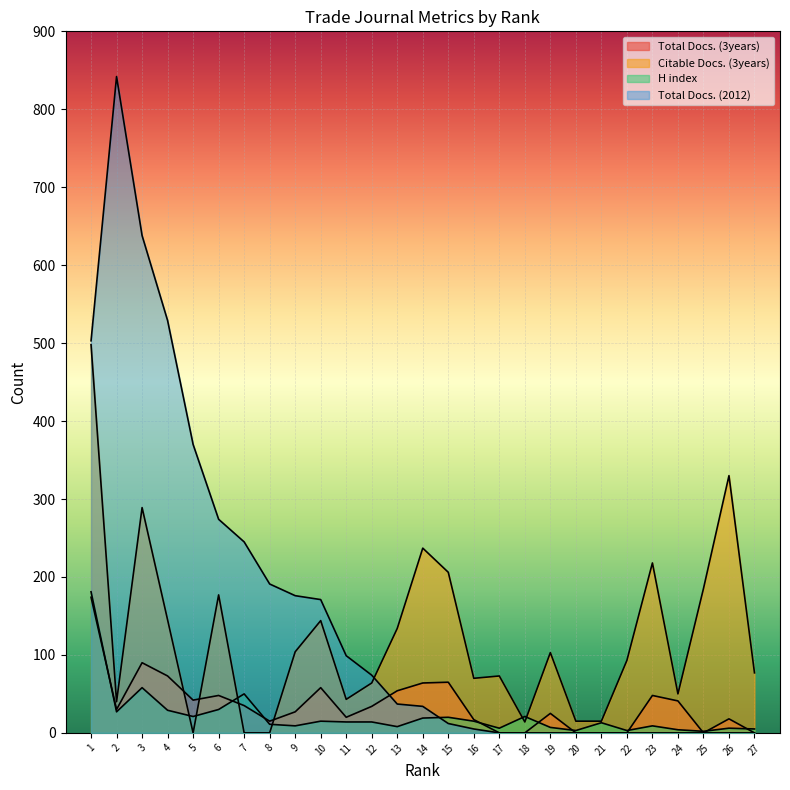

The Total Docs. (2012) series shows 0 at 23. True or false?

True